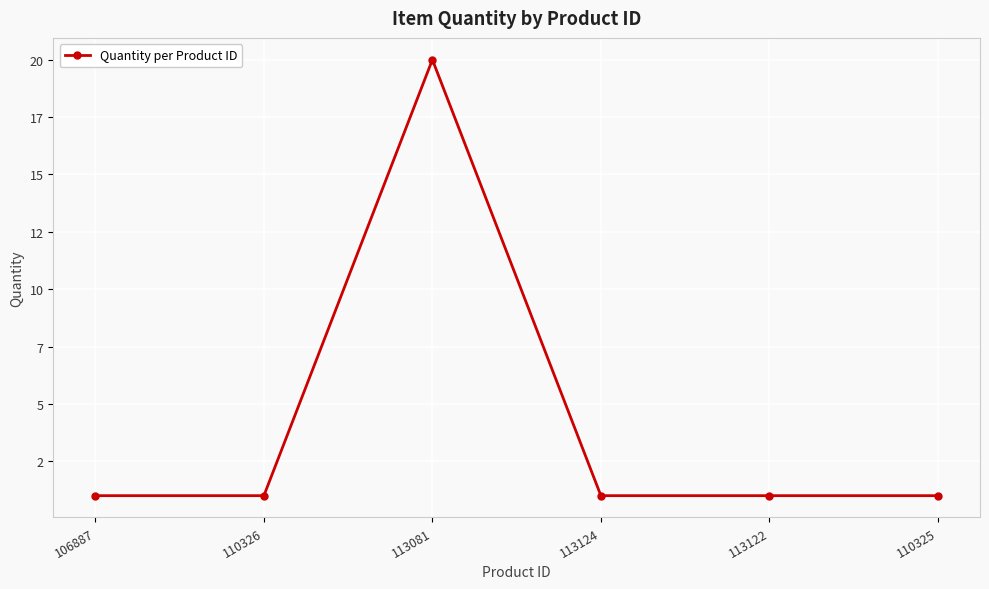

Which category has the highest value across all series?

113081